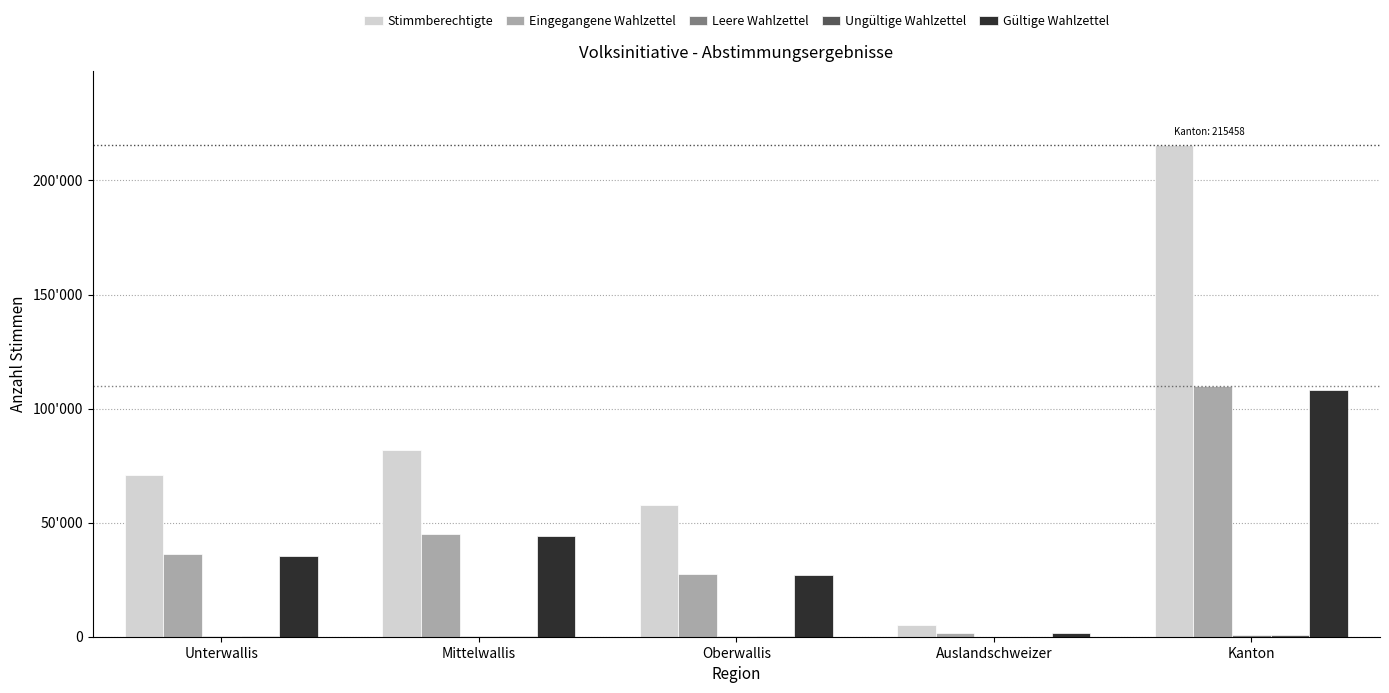

Reading left to right, list all the values displayed in this chart.

Stimmberechtigte: 70890	81848	57722	4998	215458
Eingegangene Wahlzettel: 36162	44959	27315	1529	109965
Leere Wahlzettel: 333	340	120	13	806
Ungültige Wahlzettel: 317	374	189	55	935
Gültige Wahlzettel: 35512	44245	27006	1461	108224